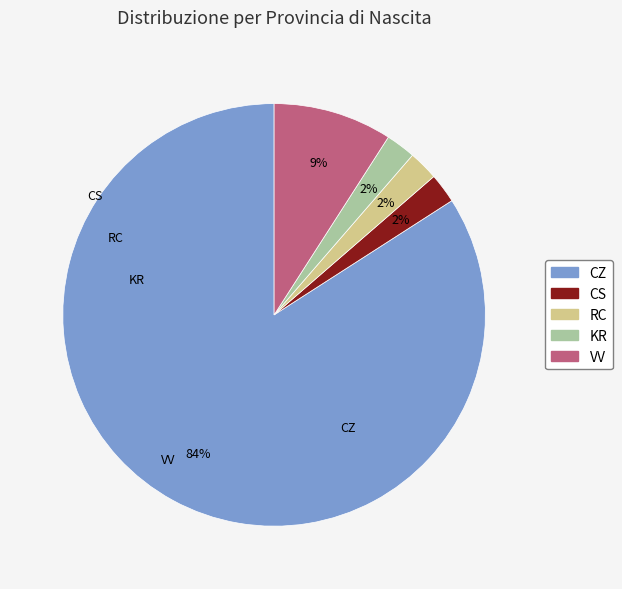

Count the number of slices in the pie.

5